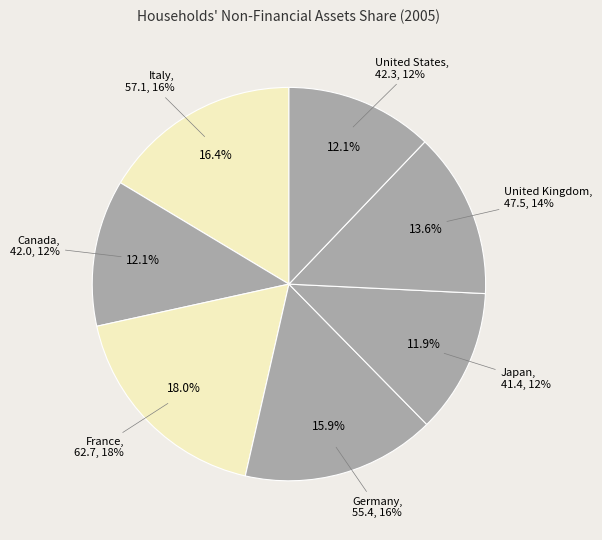

What is the change in value from France to United Kingdom?

-15.2